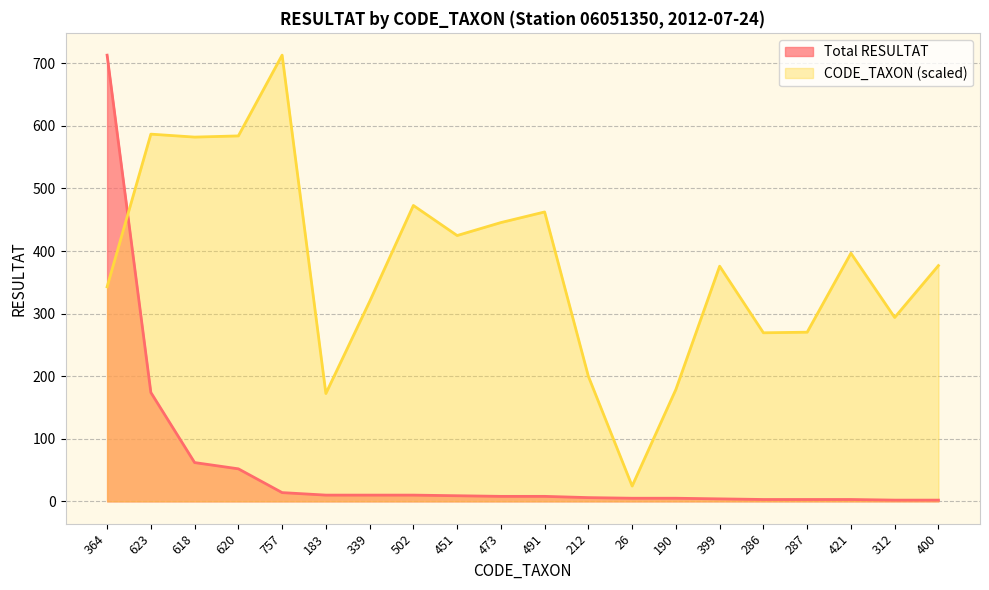

At which label does CODE_TAXON reach its minimum?

26